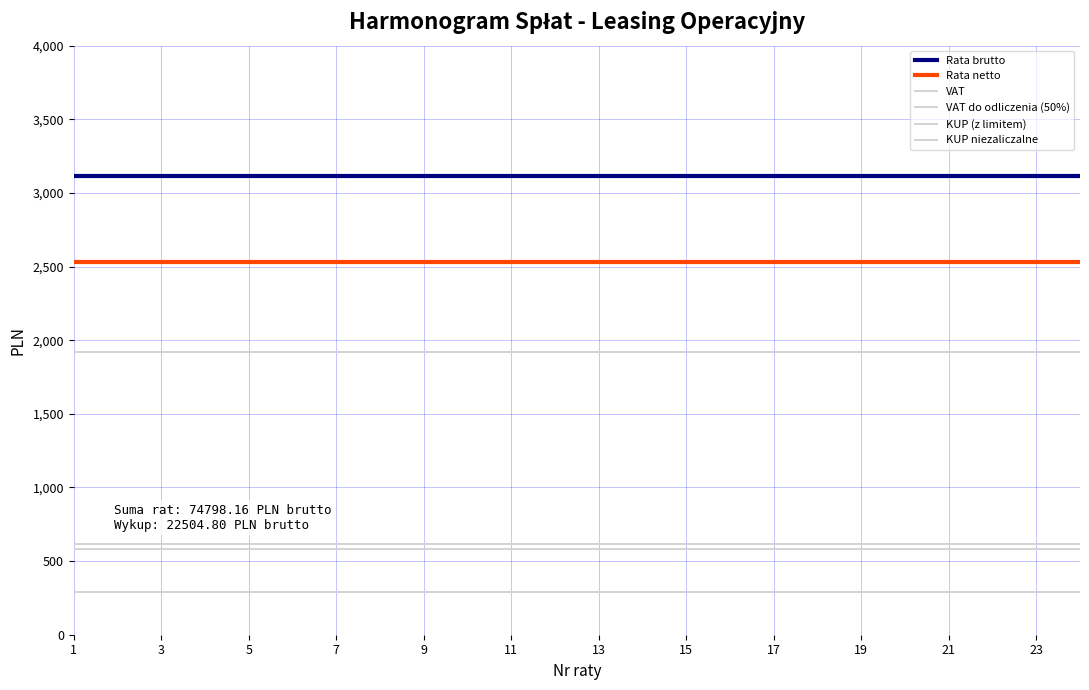

Is this an area chart (filled region under the line)?

No